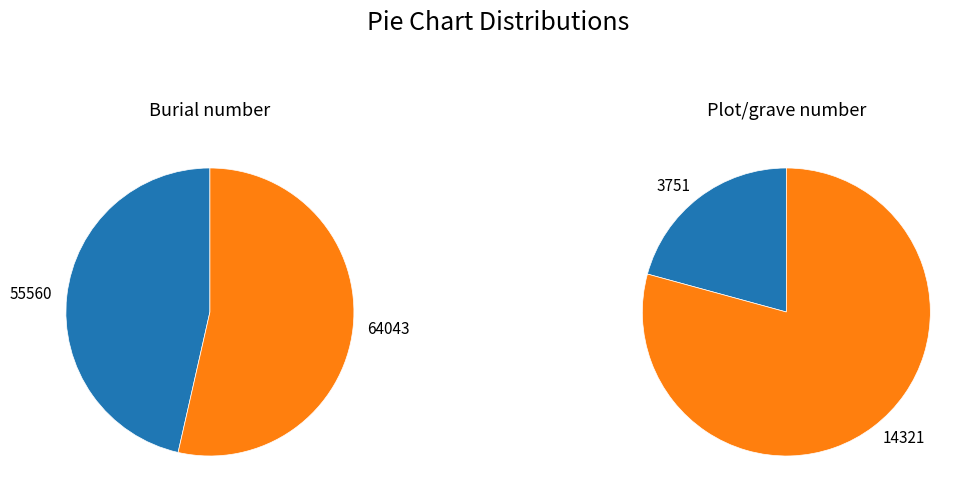

Count the number of slices in the pie.

2